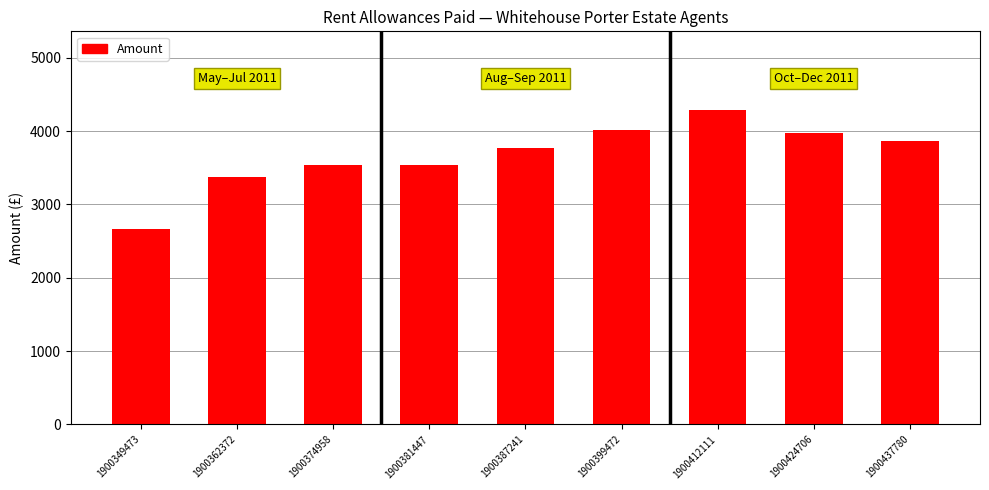

What is the average value?

3669.3